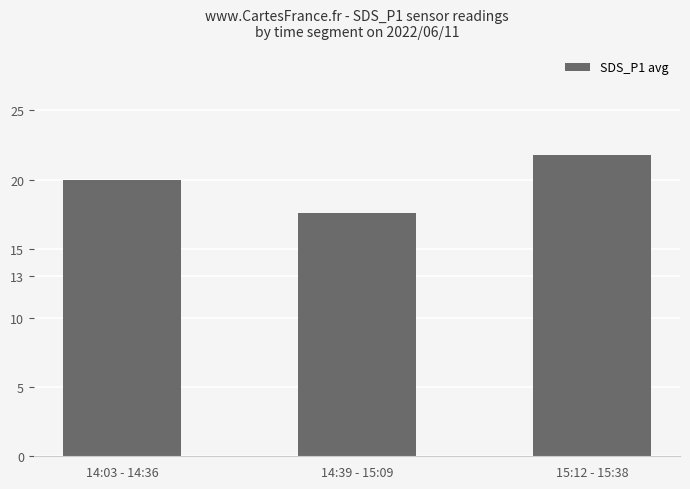

Count the number of categories in the chart.

3